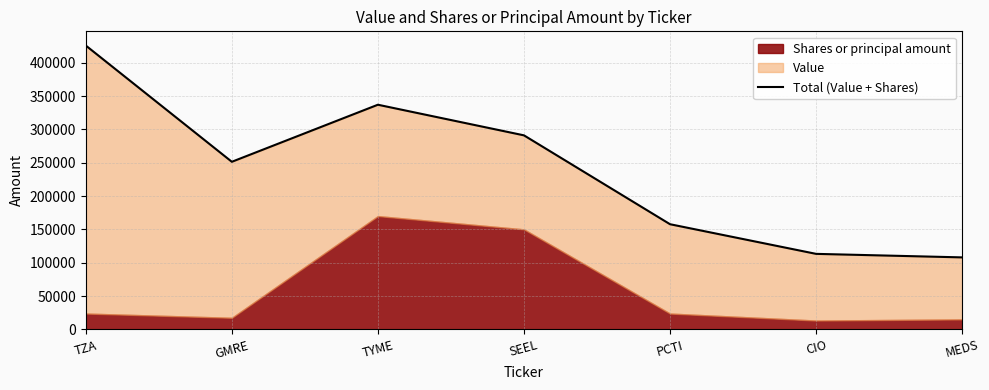

Reading left to right, list all the values displayed in this chart.

425723	251349	336927	291000	157711	113243	107959